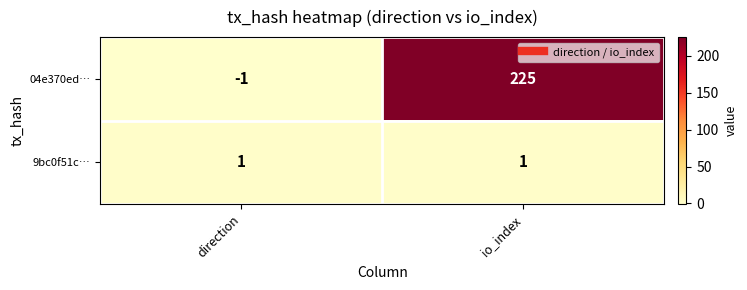

Which series has the largest total across all categories?

04e370ed…